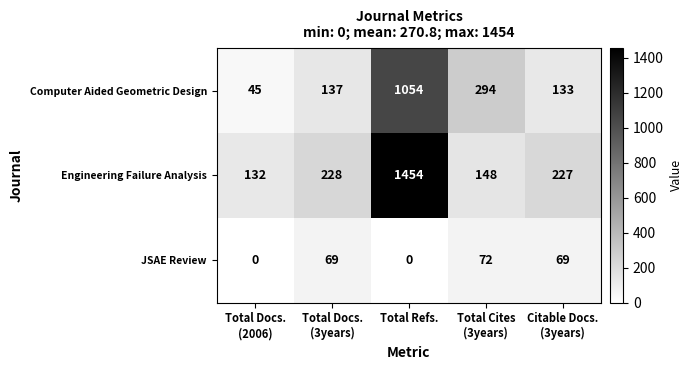

What is the difference between the highest and lowest values at Total Docs.
(2006)?

132